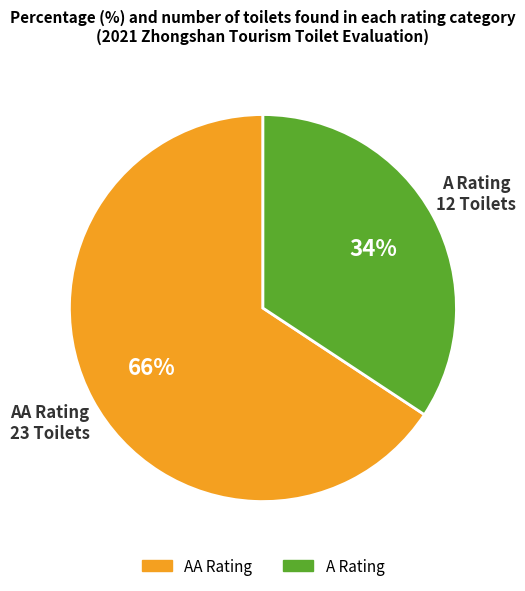

Count the number of slices in the pie.

2